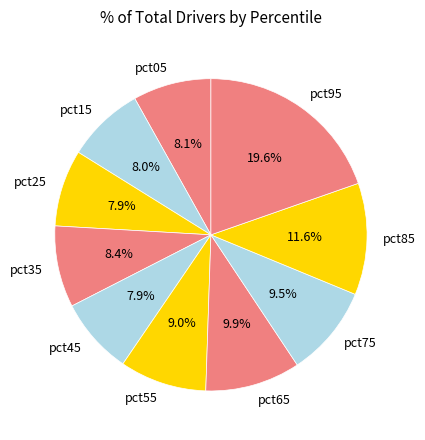

How many slices are in this pie chart?

10